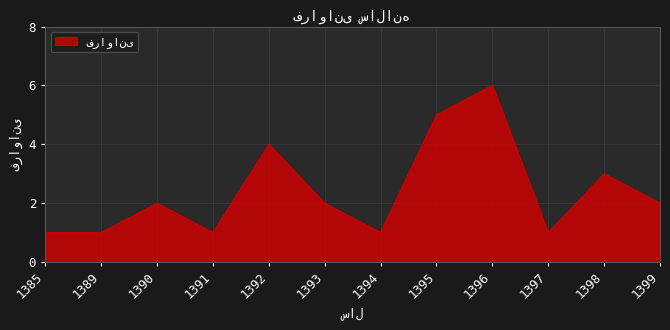

Which has a higher value, 1397 or 1395?

1395